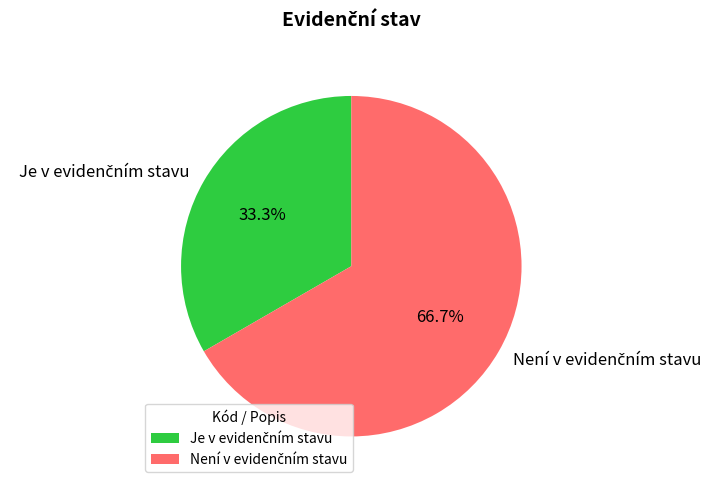

Is there a majority slice in this chart?

Yes